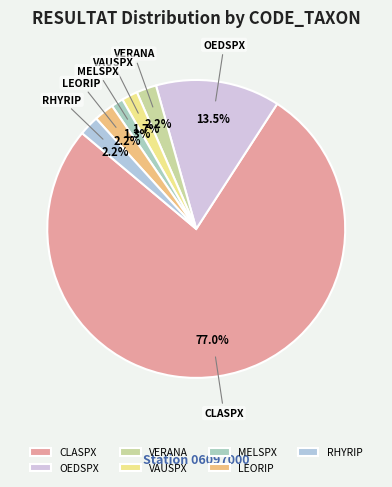

How much of the chart is everything except VAUSPX?

98.3%